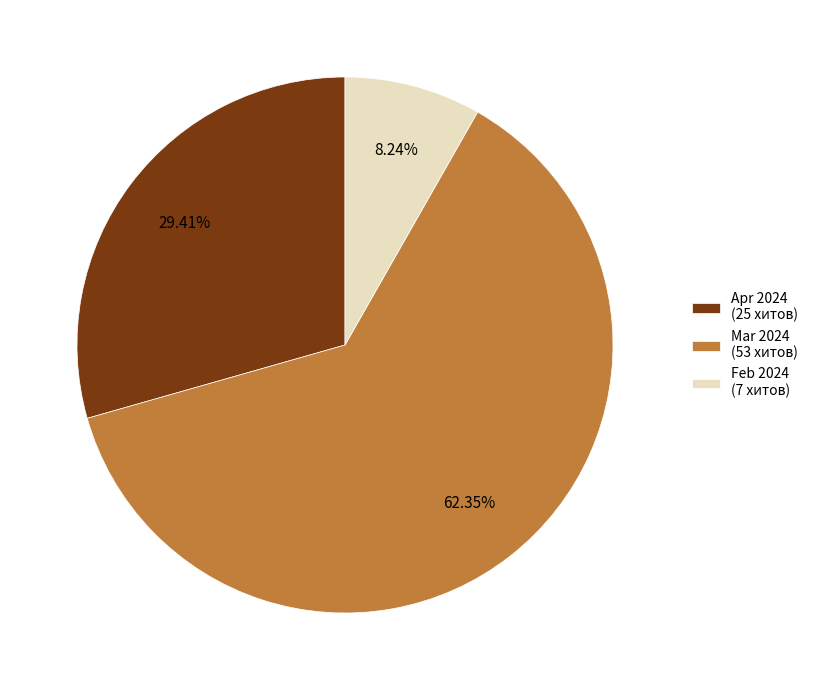

Combined, do Feb 2024 (7 хитов) and Apr 2024 (25 хитов) account for over 50%?

No